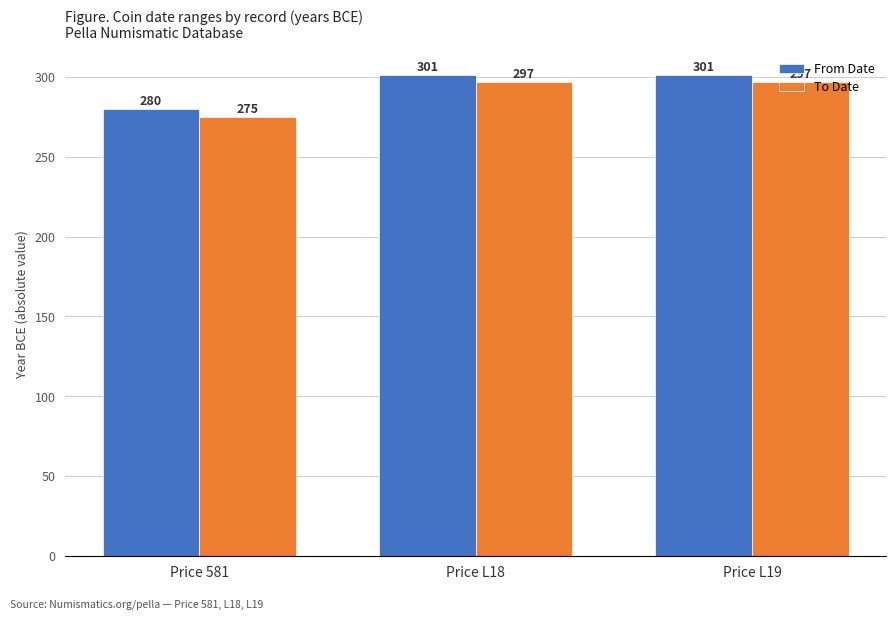

What is the maximum value shown in the chart?

301